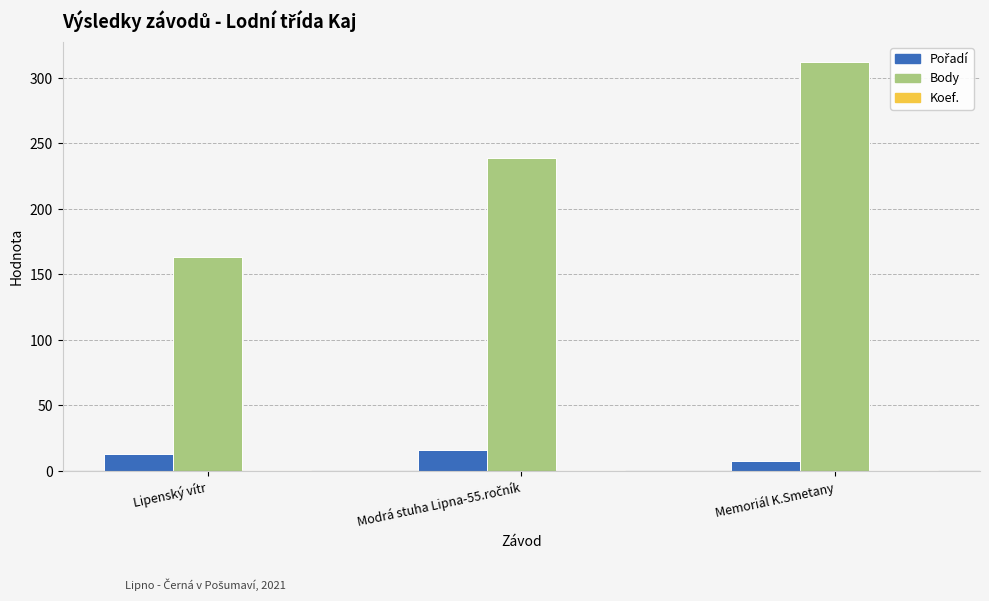

How many data points does each series have?

3